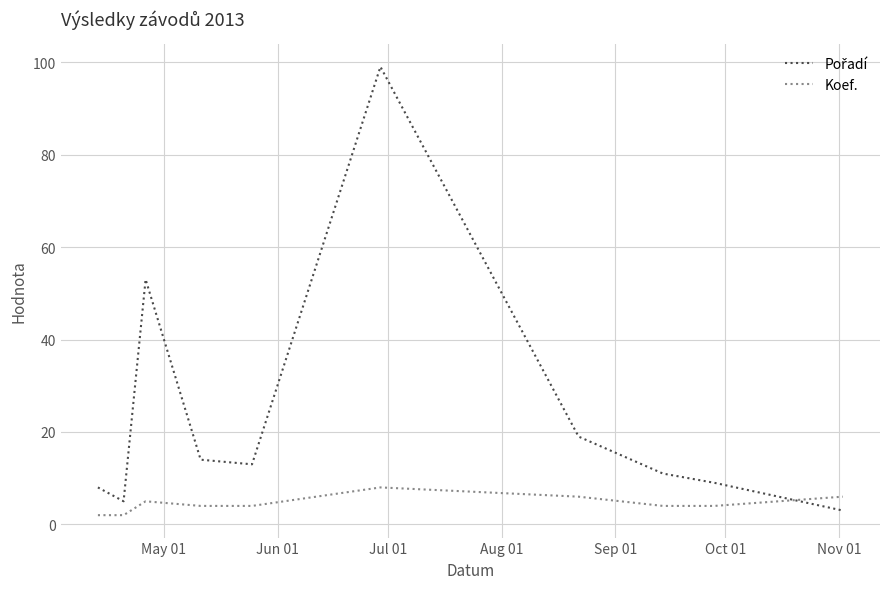

What is the difference between the maximum and minimum values in the Koef. series?

6